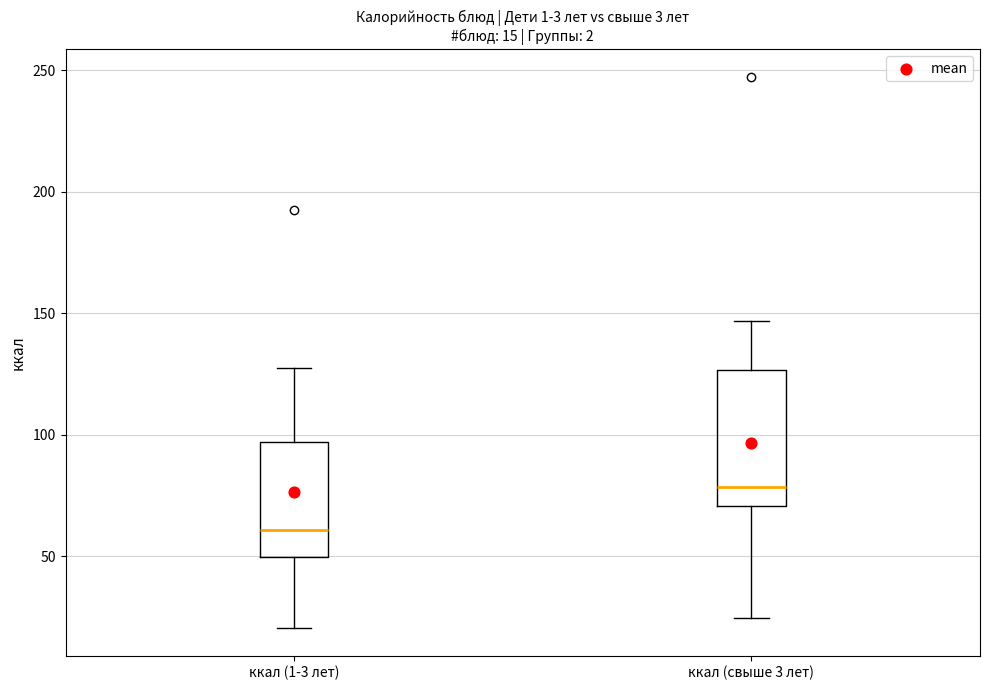

Comparing the boxes themselves (not the whiskers), which one is the tallest?

ккал (свыше 3 лет)